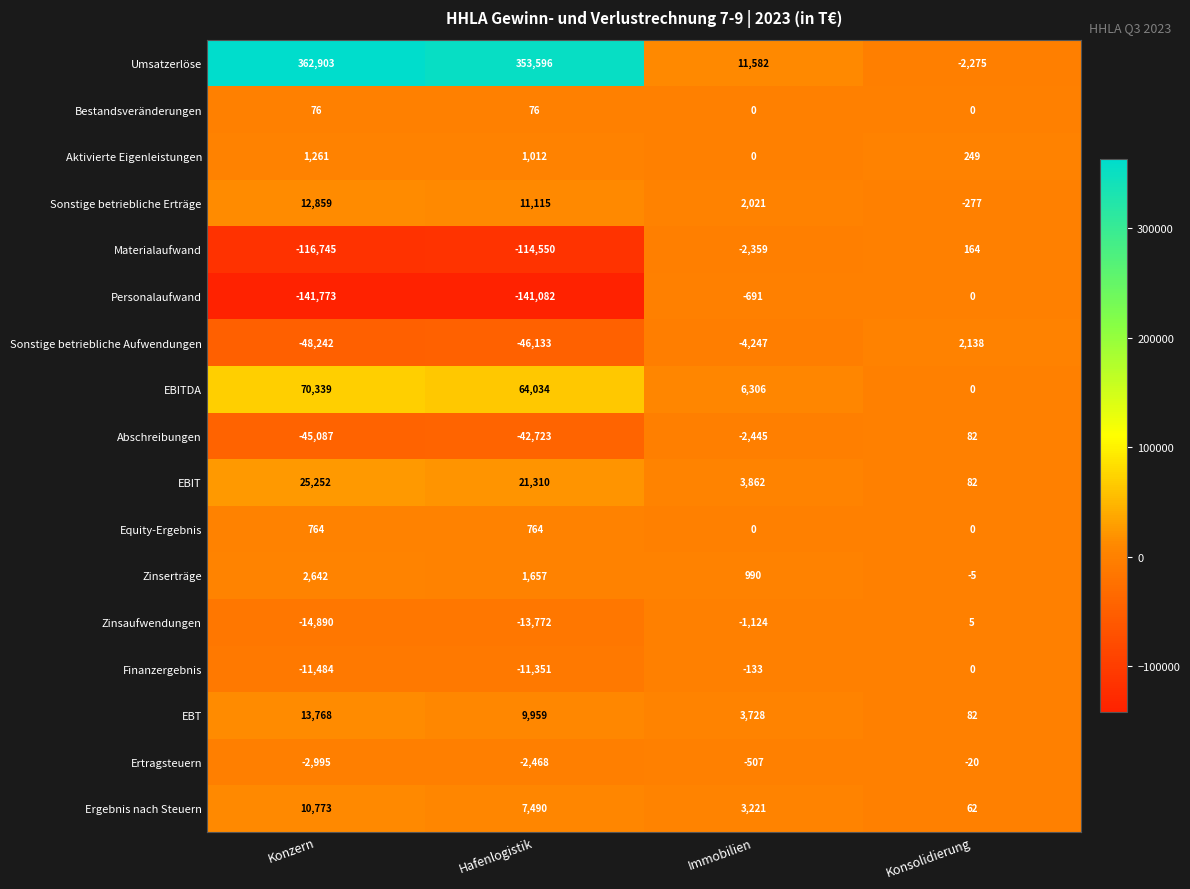

At Hafenlogistik, list the series in order from smallest to largest.

Personalaufwand, Materialaufwand, Sonstige betriebliche Aufwendungen, Abschreibungen, Zinsaufwendungen, Finanzergebnis, Ertragsteuern, Bestandsveränderungen, Equity-Ergebnis, Aktivierte Eigenleistungen, Zinserträge, Ergebnis nach Steuern, EBT, Sonstige betriebliche Erträge, EBIT, EBITDA, Umsatzerlöse